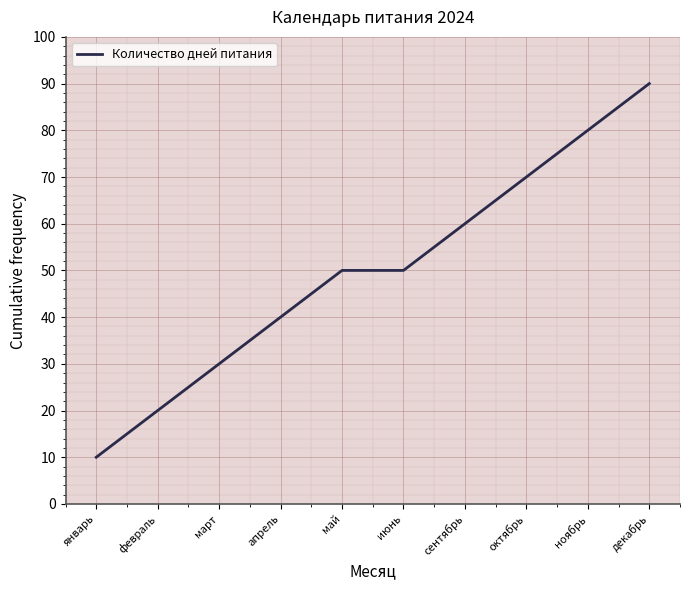

What is the approximate value at октябрь?

70